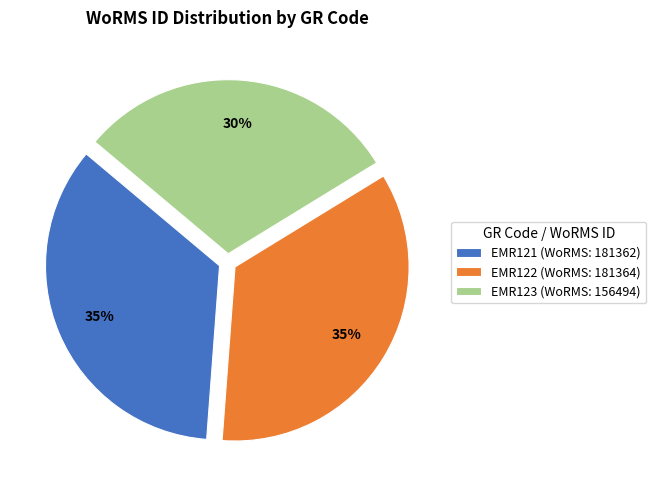

Is EMR122 the majority of the pie?

No